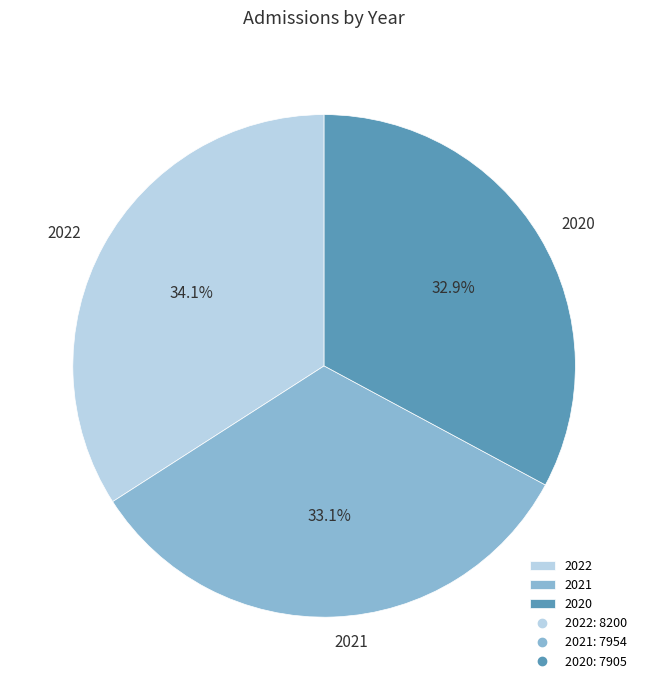

Is there any slice that represents more than half of the pie?

No